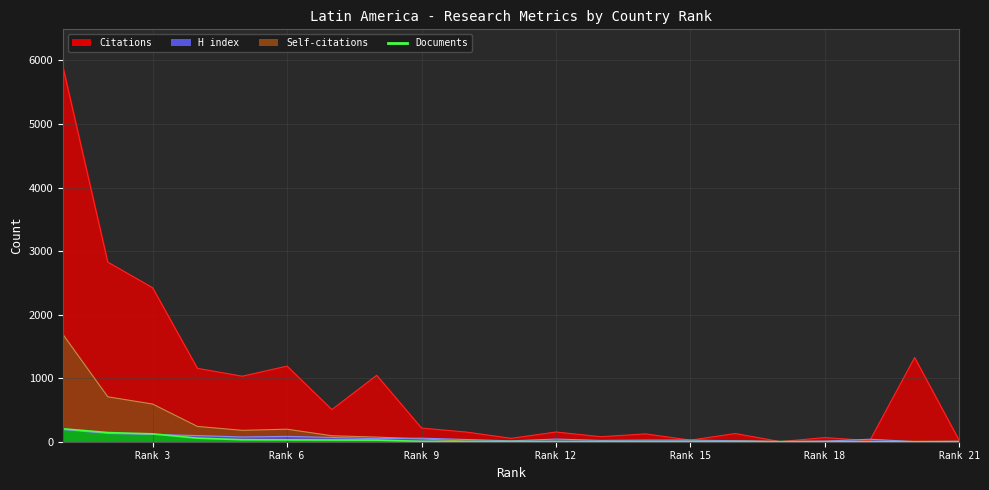

Which has a higher value, 10 or 12?

12